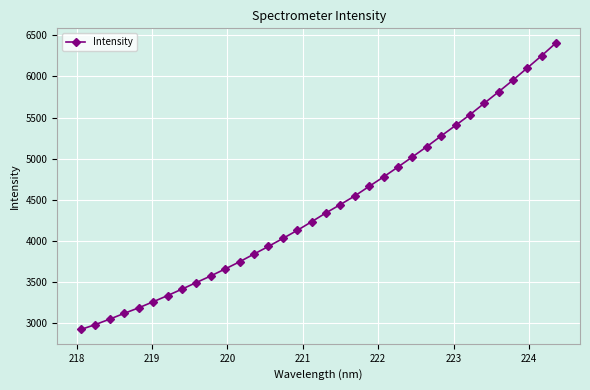

What is the maximum value shown in the chart?

6410.7